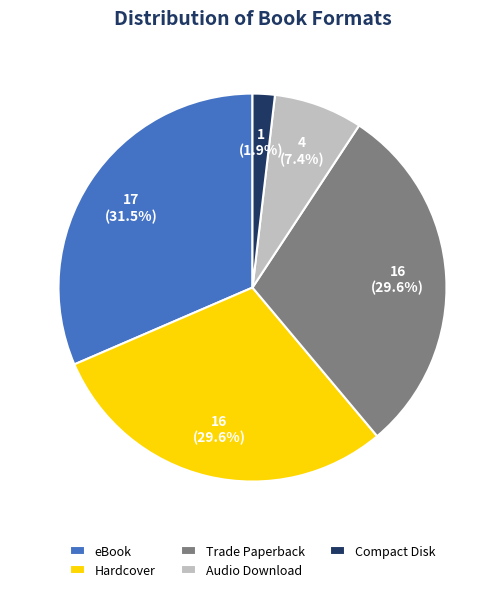

Is there any slice that represents more than half of the pie?

No